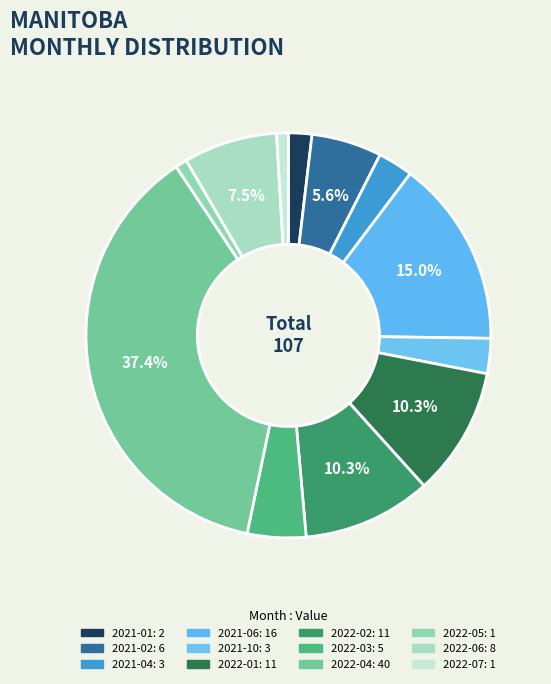

How many segments does this pie chart have?

12